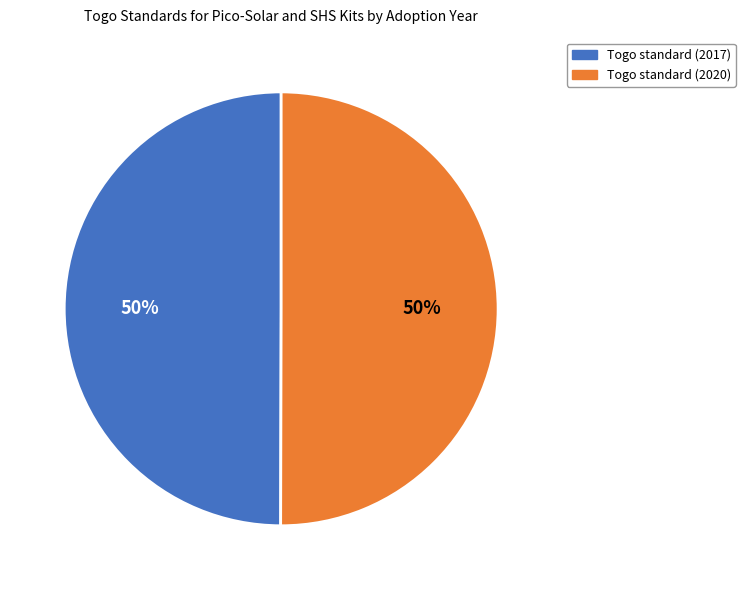

What percentage is the Togo standard (2017) slice, to the nearest percent?

50%